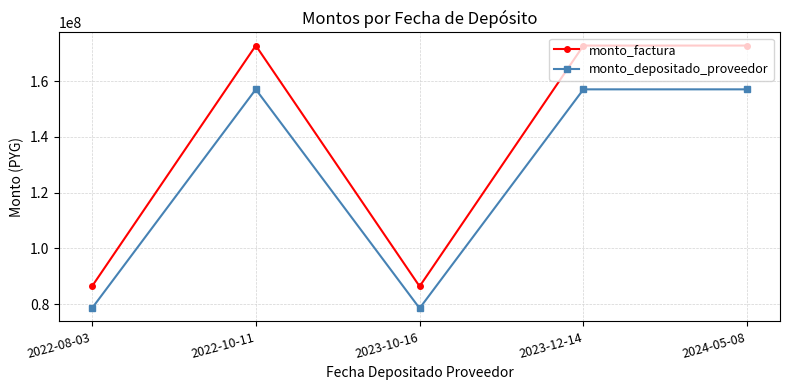

What is the greatest value displayed?

172800000